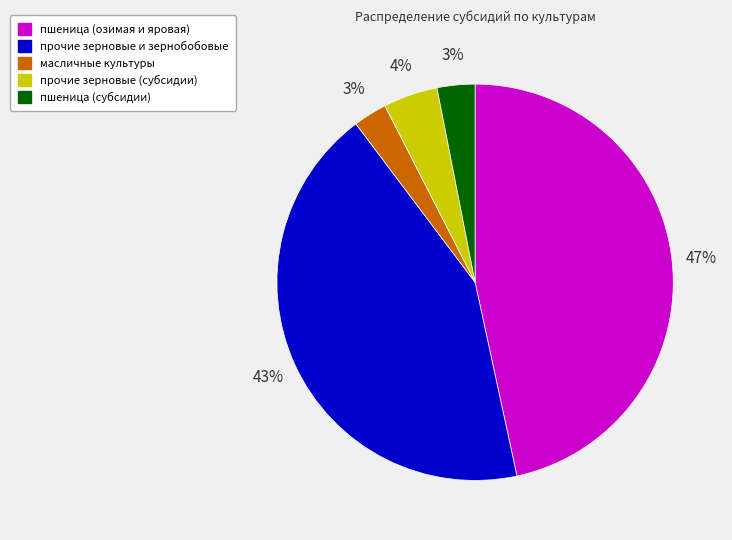

Does пшеница (озимая и яровая) represent more than half of the total?

No